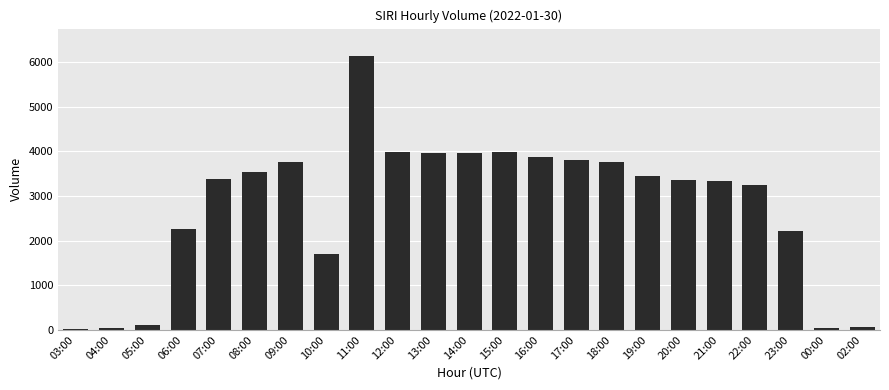

What position from the right is 10:00?

16